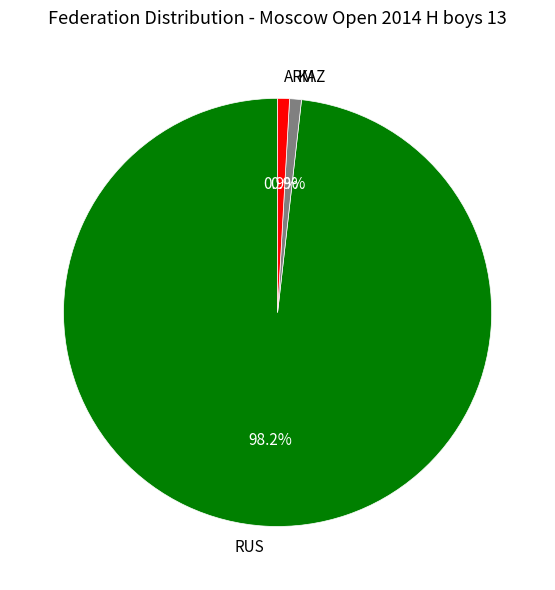

True or false: ARM accounts for 11% of the total.

False